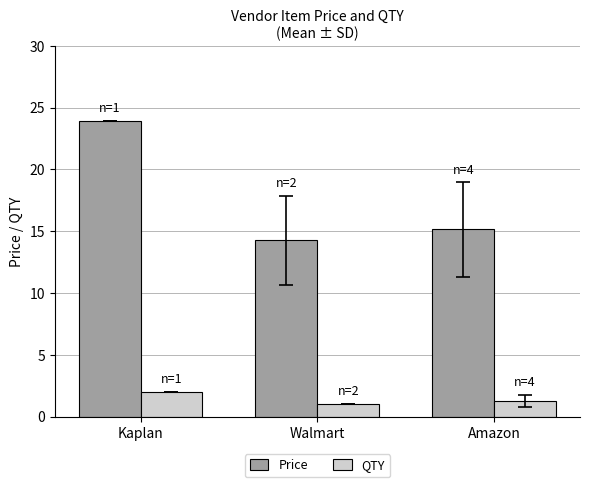

List the series in order of their overall mean, lowest first.

QTY, Price